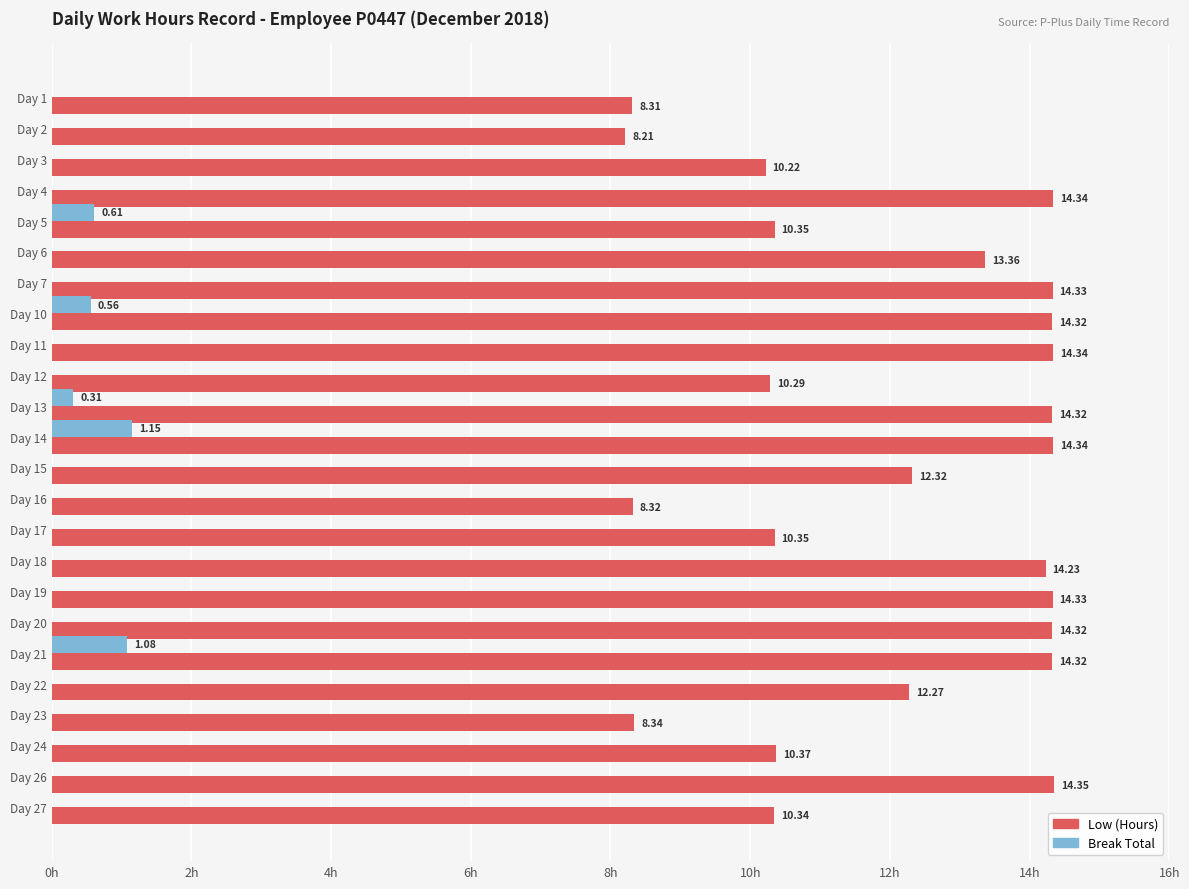

Which series changed the most between Day 1 and Day 14?

Low (Hours)